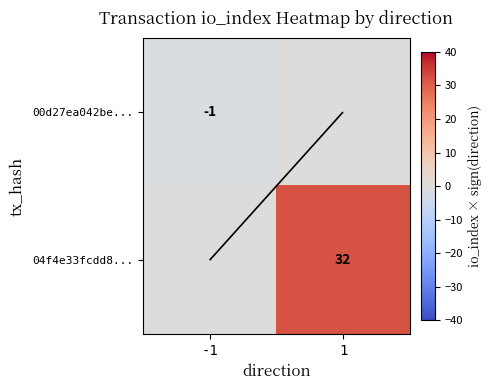

The value of 00d27ea042be... at 1 is 0. True or false?

True